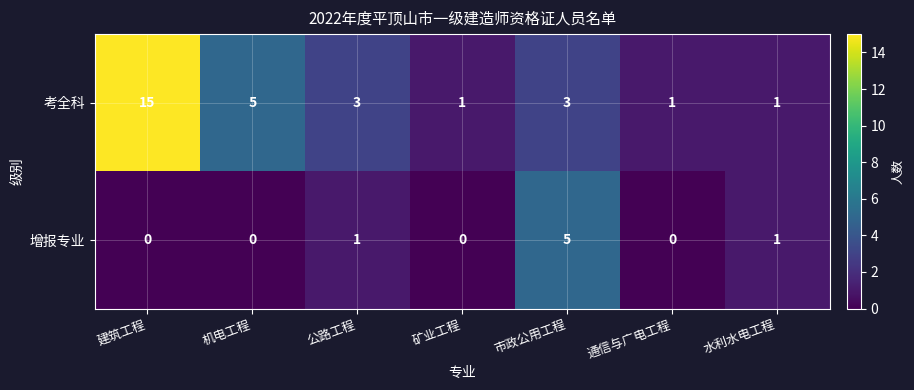

Is it true that 增报专业 equals 1 at 公路工程?

True